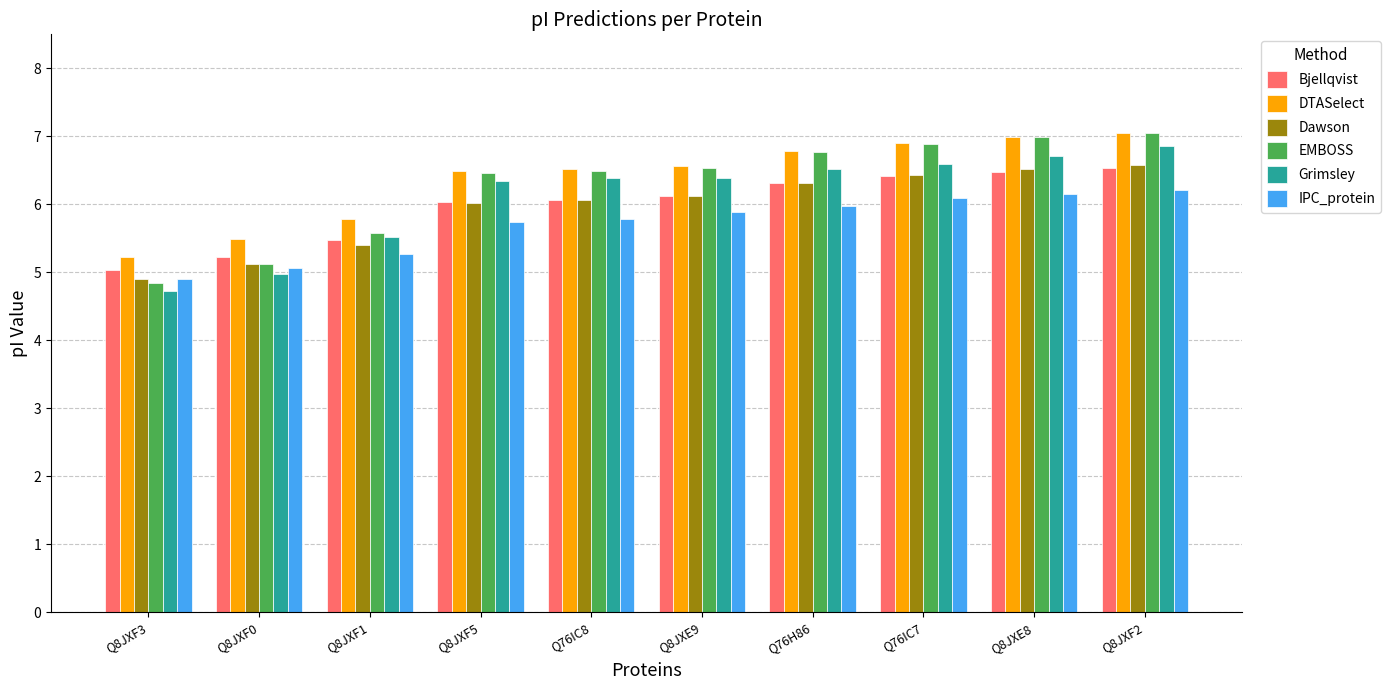

At how many categories does at least one series exceed 5?

10